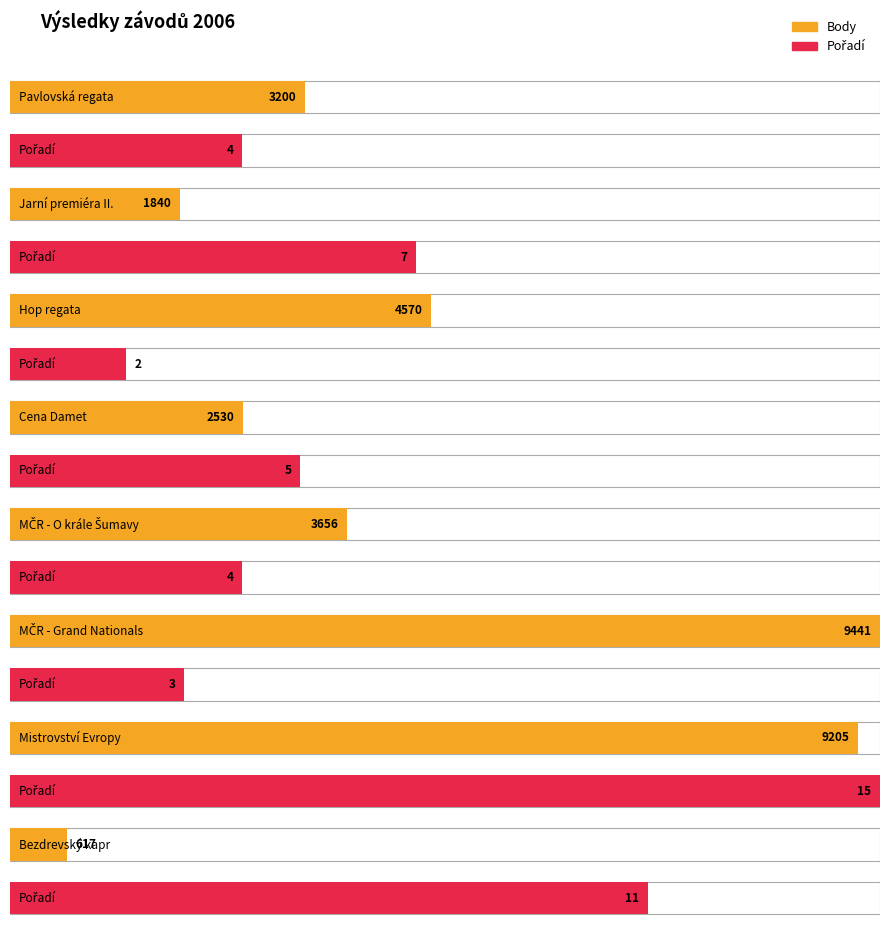

How many values in the Body series are below 3656?

4